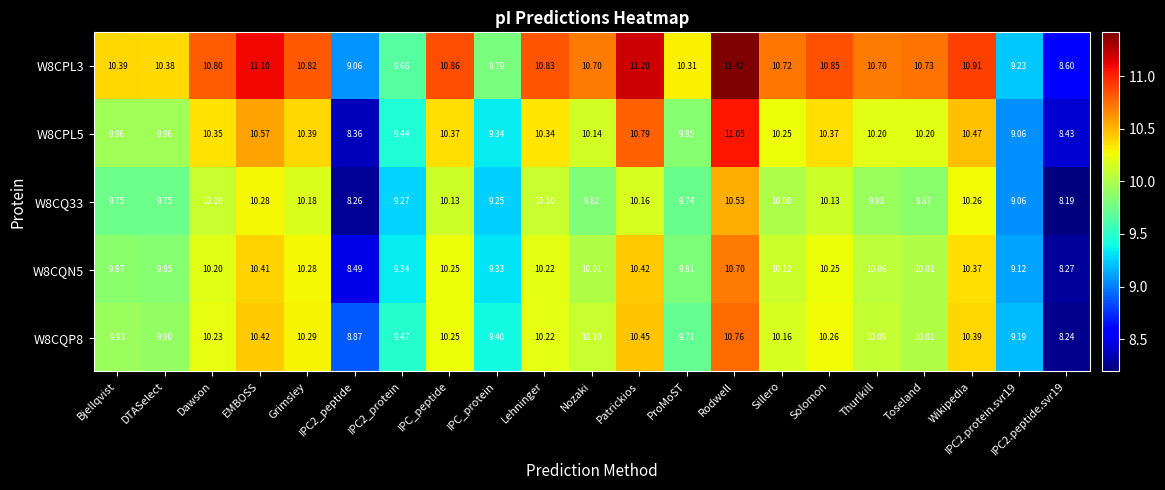

At which category is the sum across all series the highest?

Rodwell